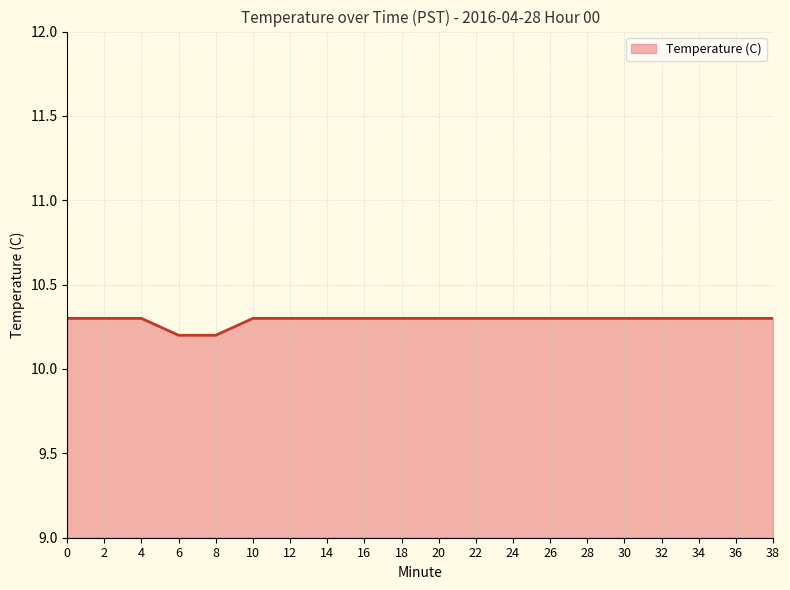

Approximately how many times larger is the value at 36 compared to 2?

1.0